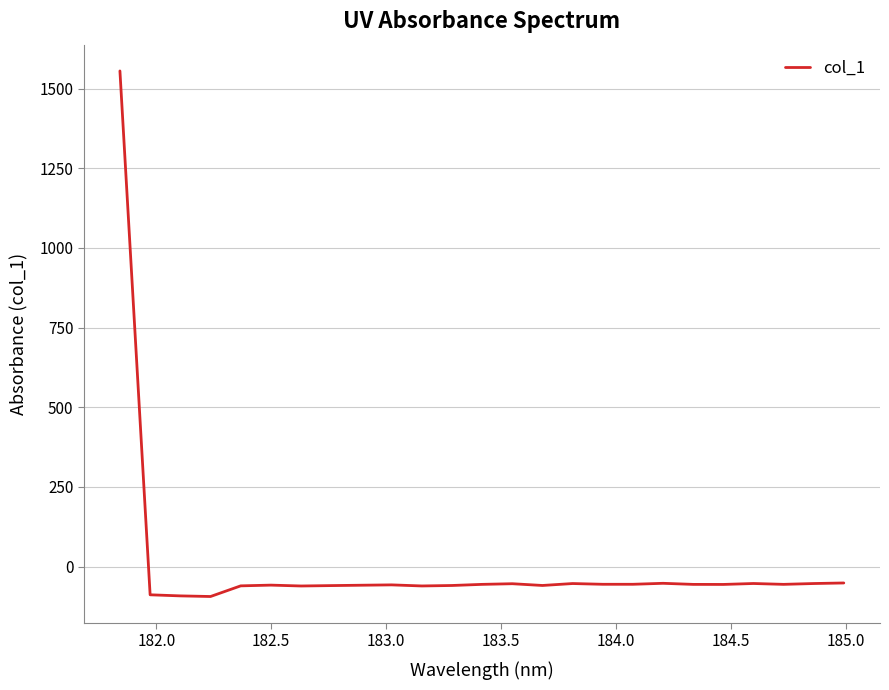

What is the greatest value displayed?

1555.7